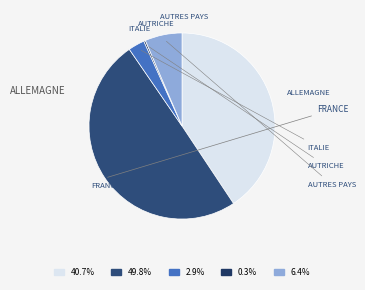

How many slices are in this pie chart?

5